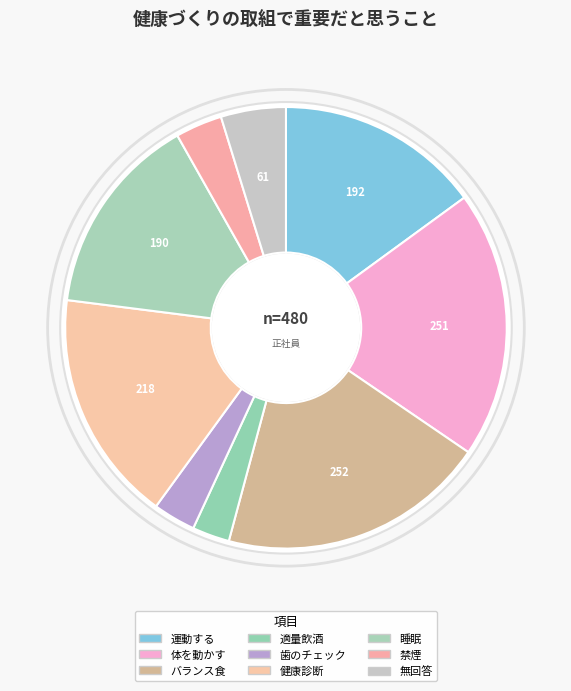

To the nearest percent, what is the difference between the 週１回以上、運動する and 禁煙する・受動喫煙をできるだけ避ける slice percentages?

12%